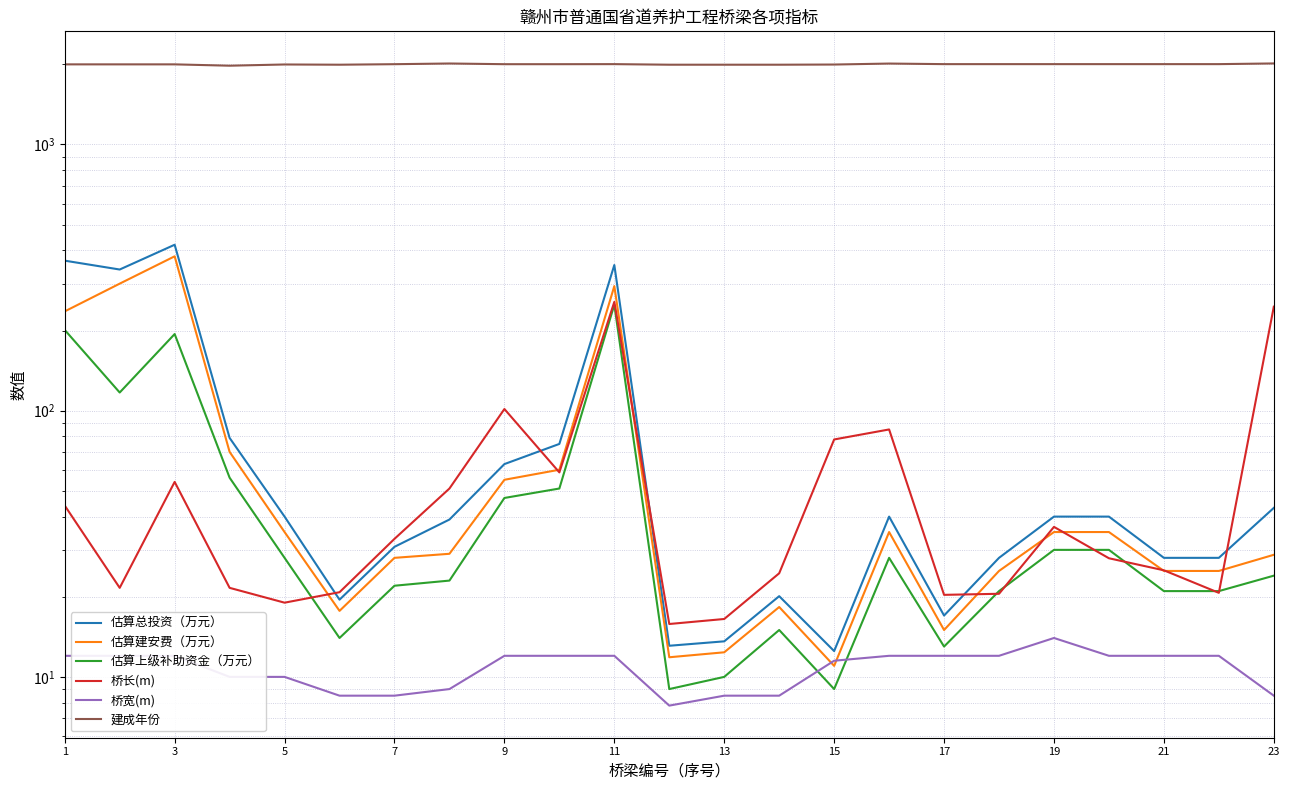

List the series in order of their peak value, highest first.

建成年份, 估算总投资（万元）, 估算建安费（万元）, 桥长(m), 估算上级补助资金（万元）, 桥宽(m)